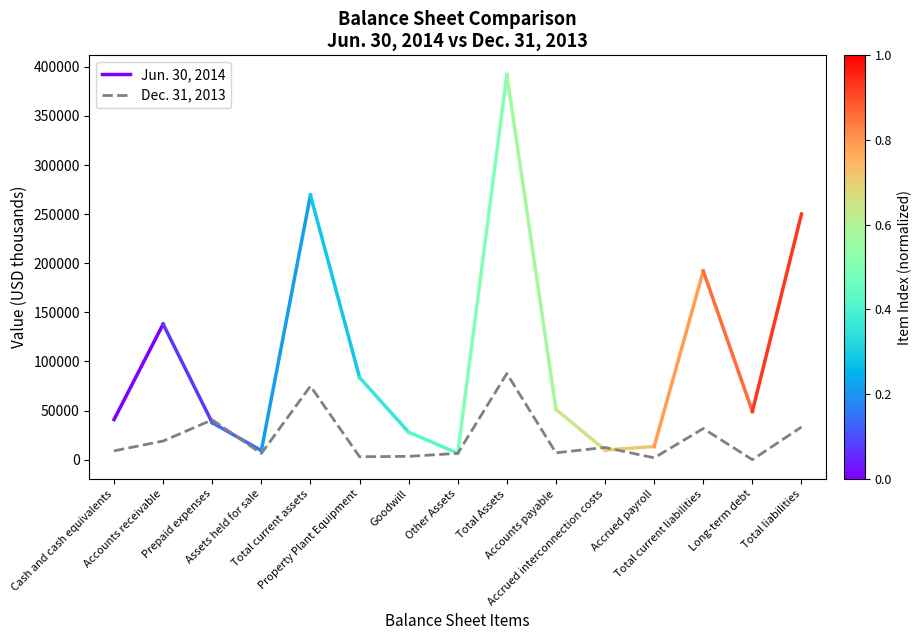

Rank the categories by value from lowest to highest.

Long-term debt, Accrued payroll, Property Plant Equipment, Goodwill, Assets held for sale, Other Assets, Accounts payable, Cash and cash equivalents, Accrued interconnection costs, Accounts receivable, Total current liabilities, Total liabilities, Prepaid expenses, Total current assets, Total Assets